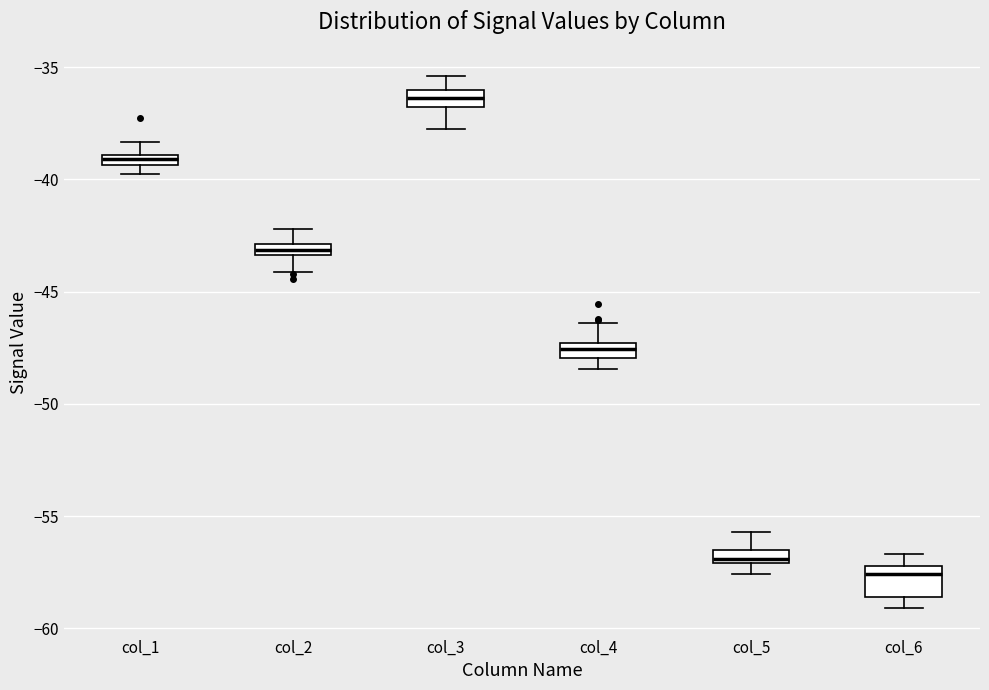

Comparing the boxes themselves (not the whiskers), which one is the tallest?

col_6